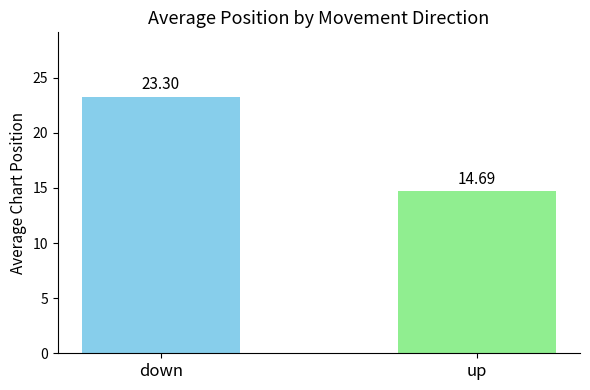

Are the bars grouped side by side (vs. stacked)?

No